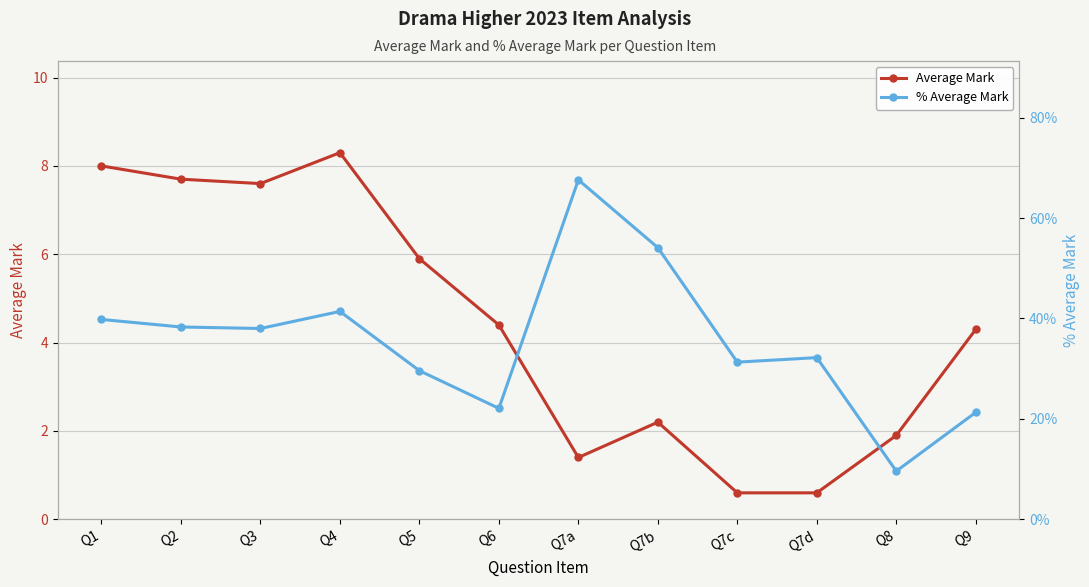

Where is the first local minimum for Average Mark?

Q3